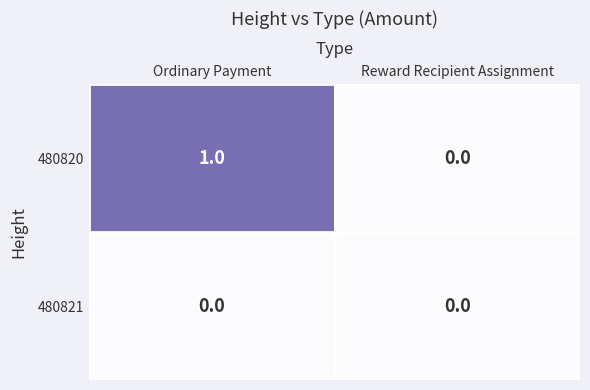

What is the maximum value shown in the chart?

1